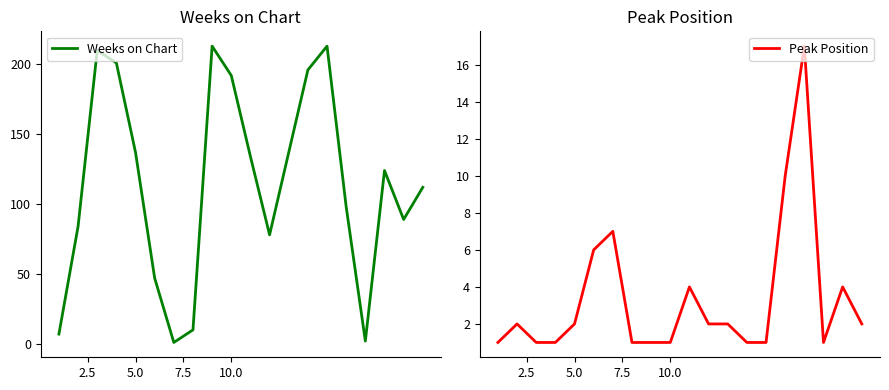

Is it true that Weeks on Chart equals 27 at 5.0?

False